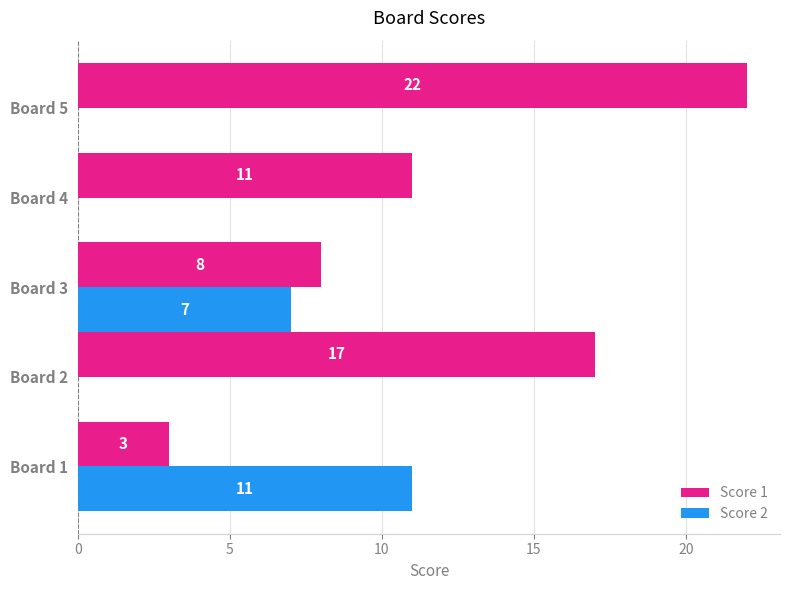

At which category is the sum across all series the highest?

Board 5